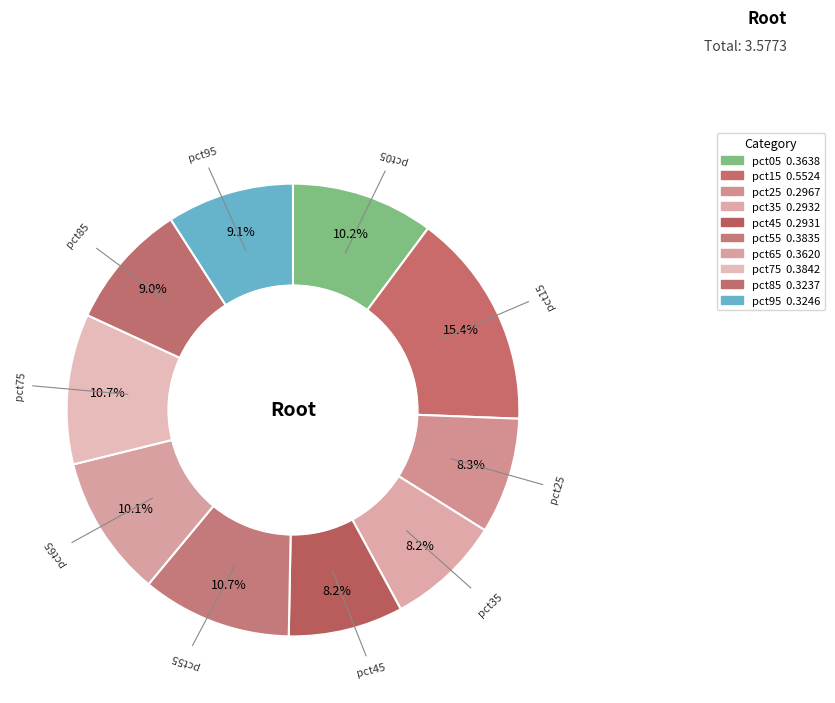

Which category has the biggest portion of the pie?

pct15